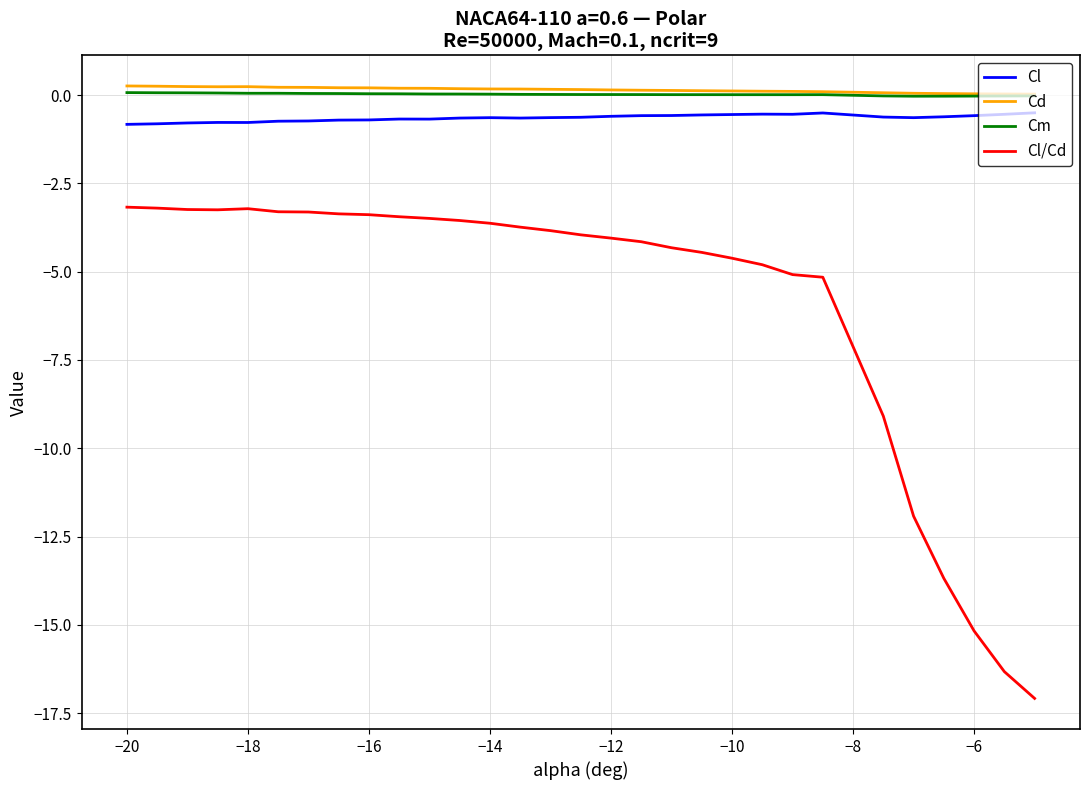

True or false: Cm and Cl intersect in this chart.

False